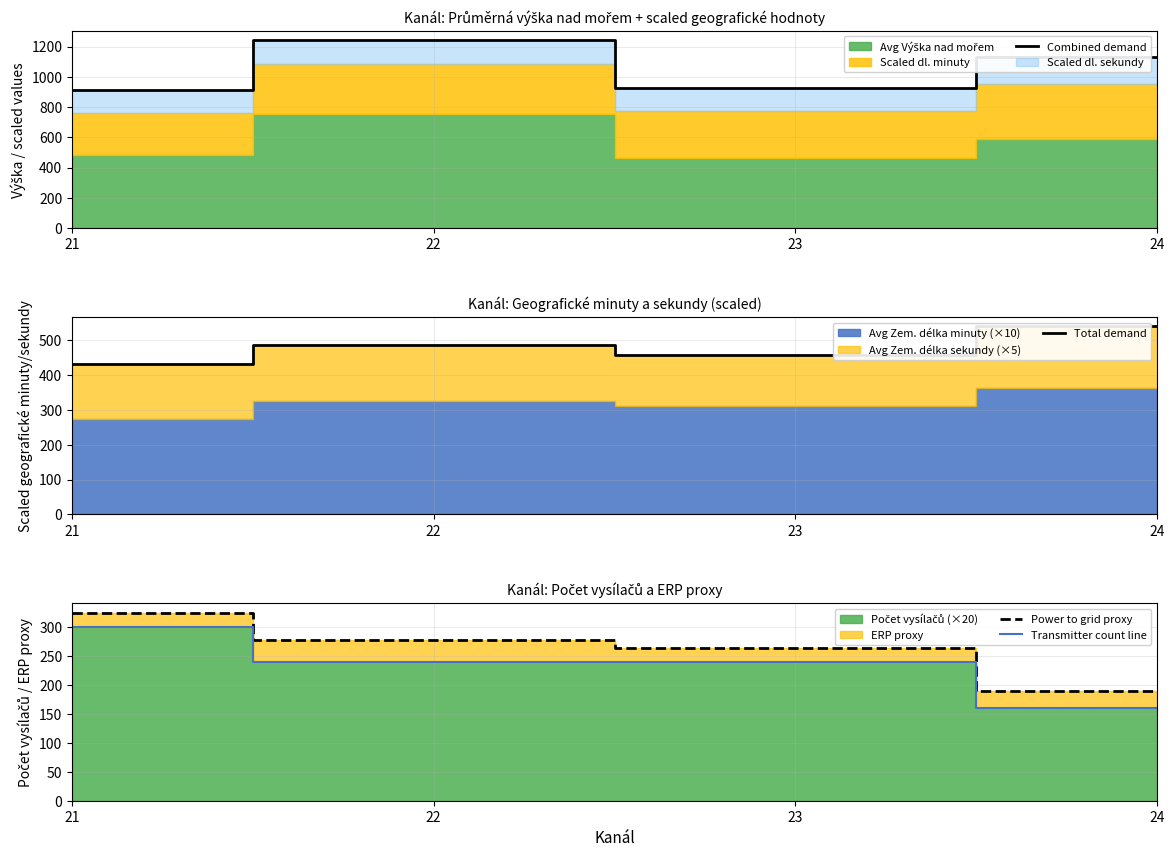

Where is the first local minimum for Total demand?

23